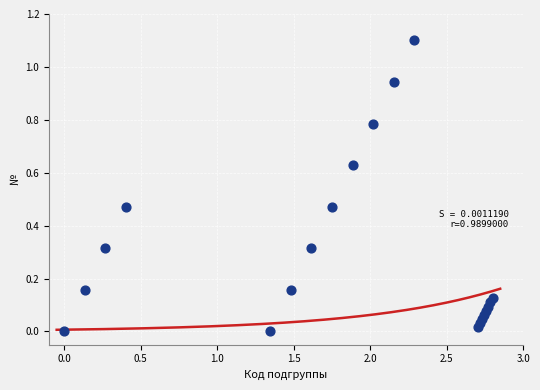

What is the range of Y values (max minus min)?

1.1